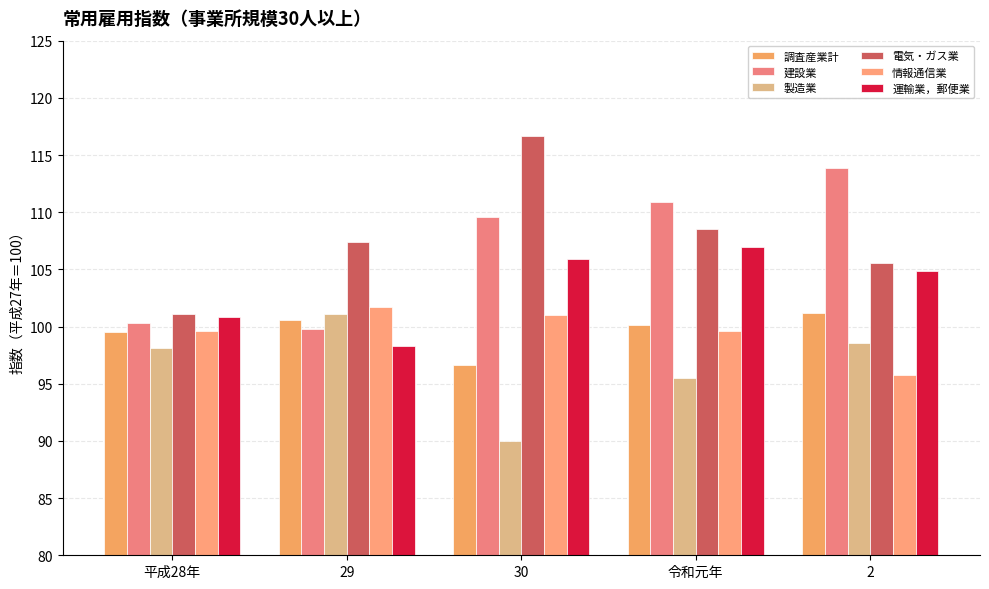

What are all the series names shown in the legend?

調査産業計, 建設業, 製造業, 電気・ガス業, 情報通信業, 運輸業，郵便業